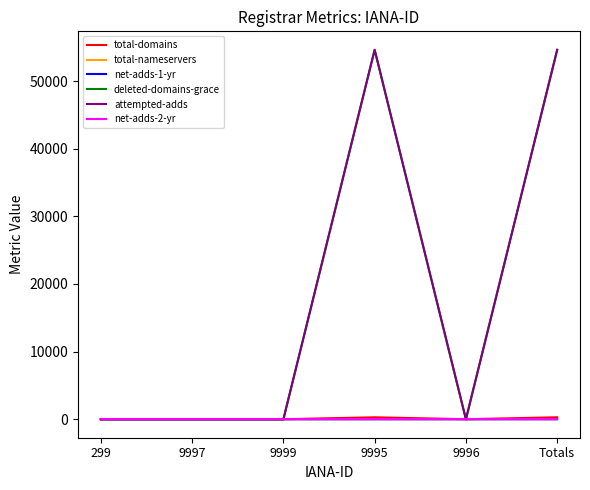

The value of net-adds-1-yr at 9997 is 0. True or false?

True